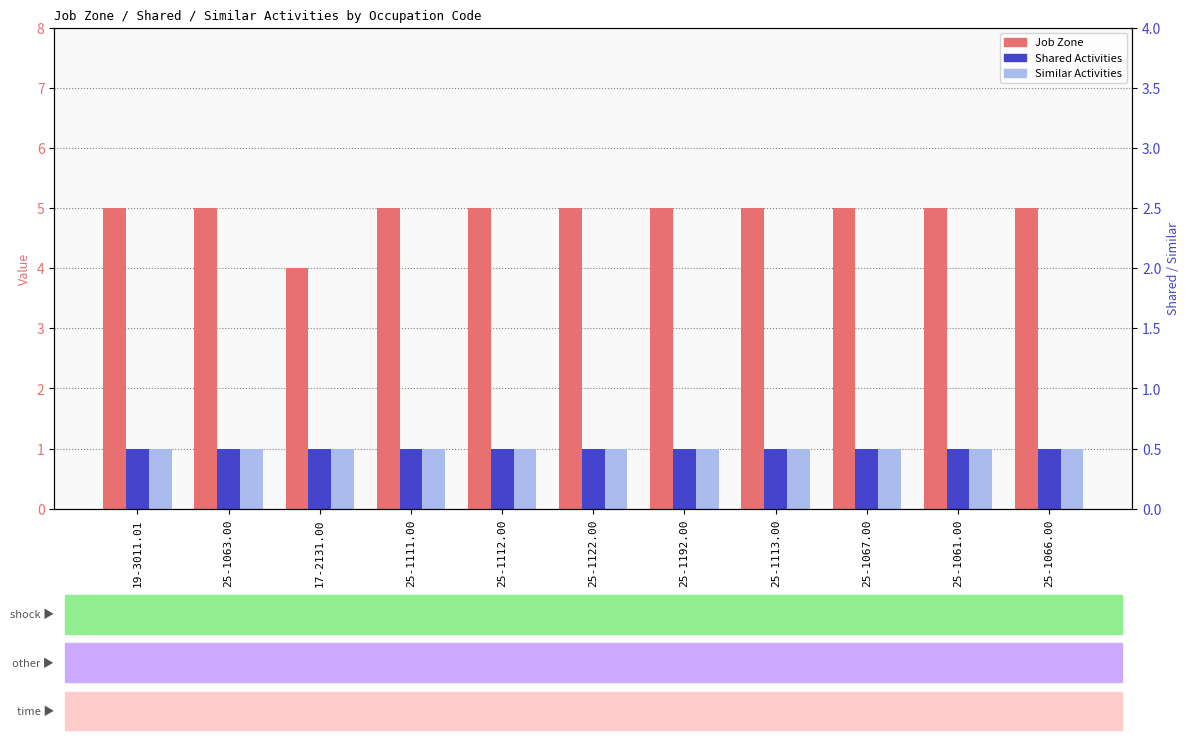

Between 25-1066.00 and 25-1111.00, which is larger?

25-1066.00